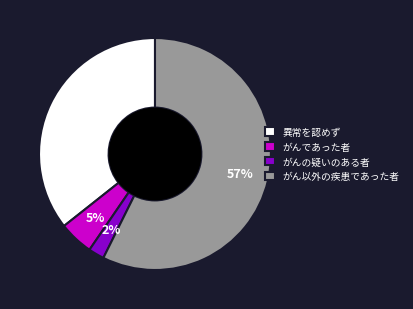

Is がん以外の疾患であった者 the majority of the pie?

Yes